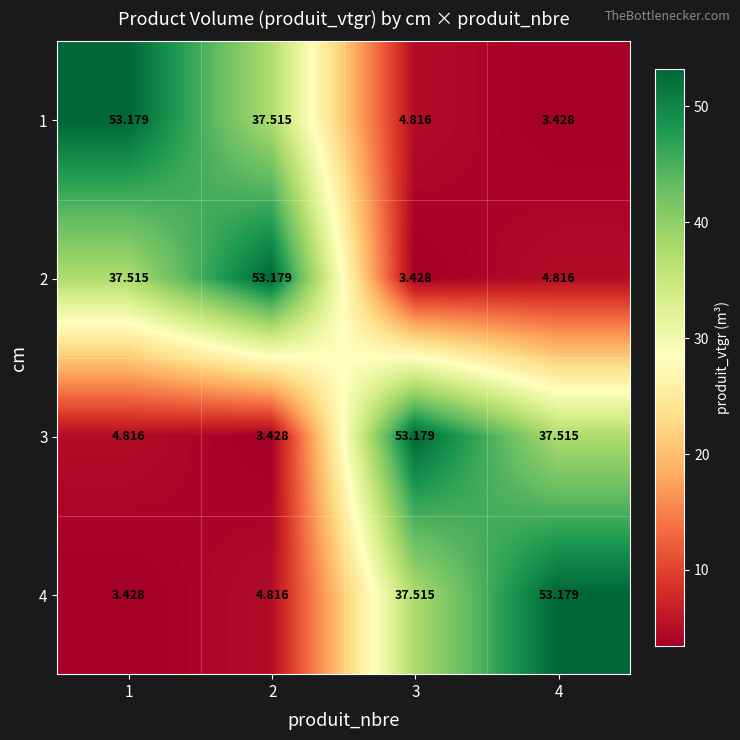

How many data points does each series have?

4